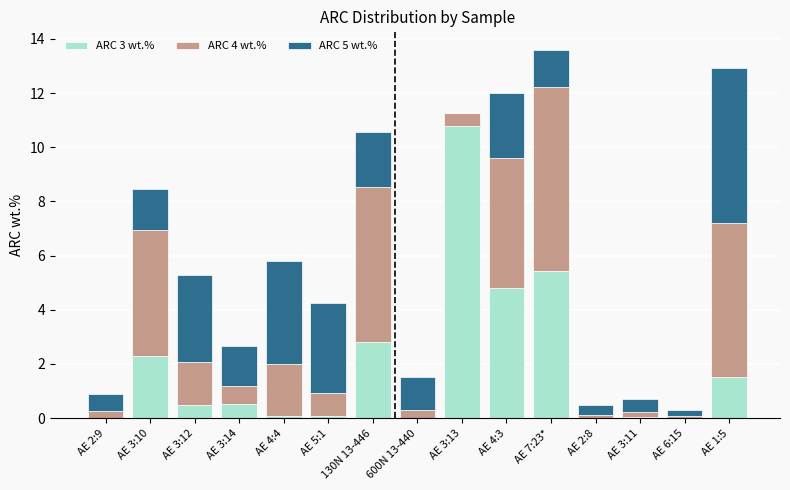

The value of ARC 3 wt.% at 600N 13-440 is 0.0. True or false?

True